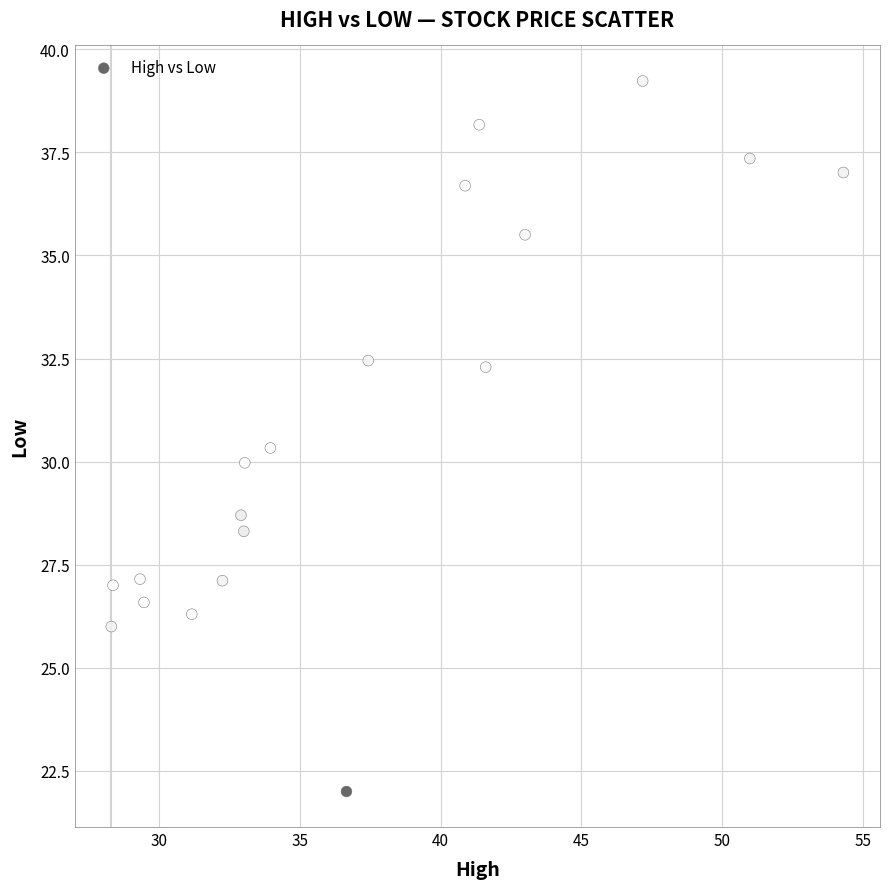

What is the range of Y values (max minus min)?

17.2